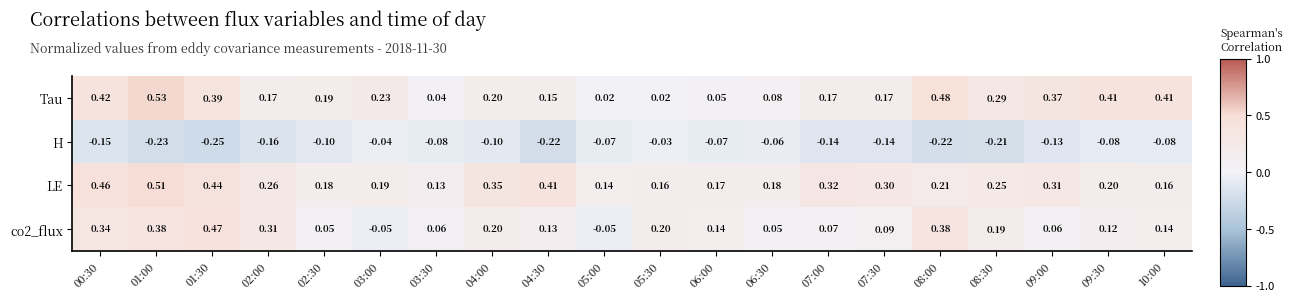

Is the value of H at 01:00 greater than the value of co2_flux at 03:00?

No